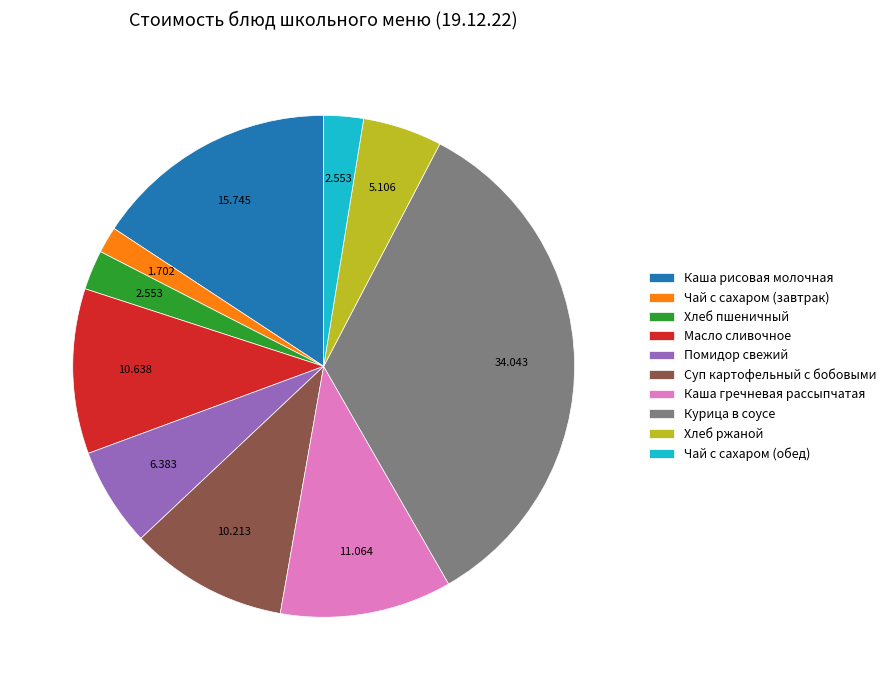

How many slices are in this pie chart?

10